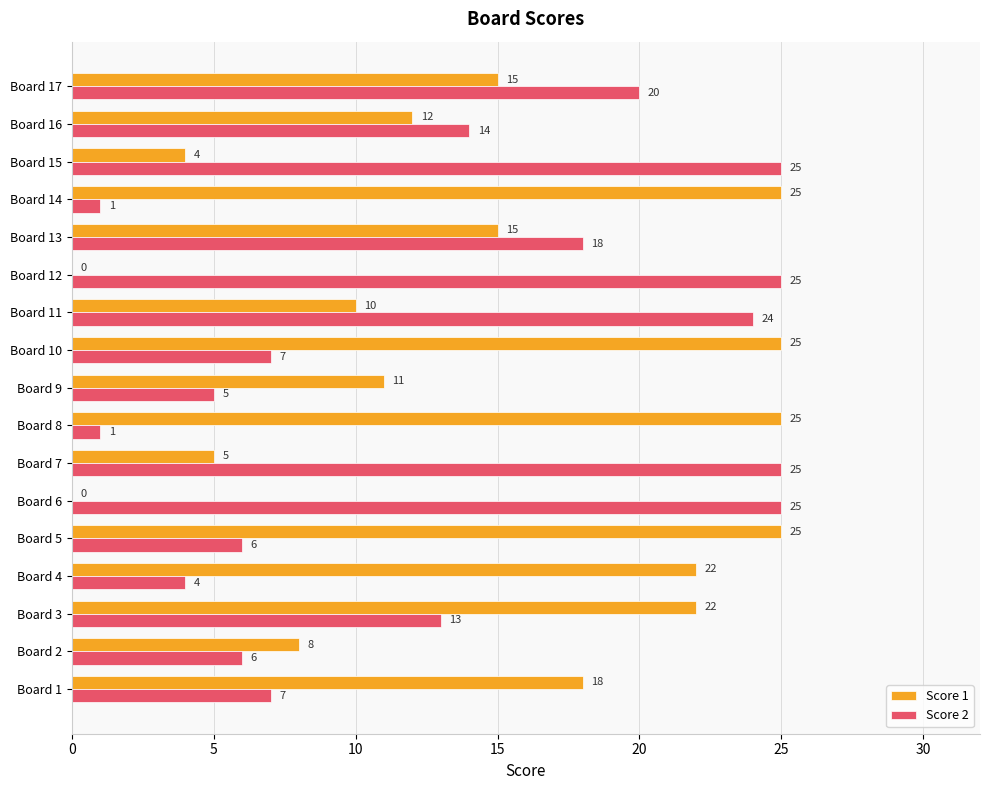

At which label is Score 1 closest to 12?

Board 16